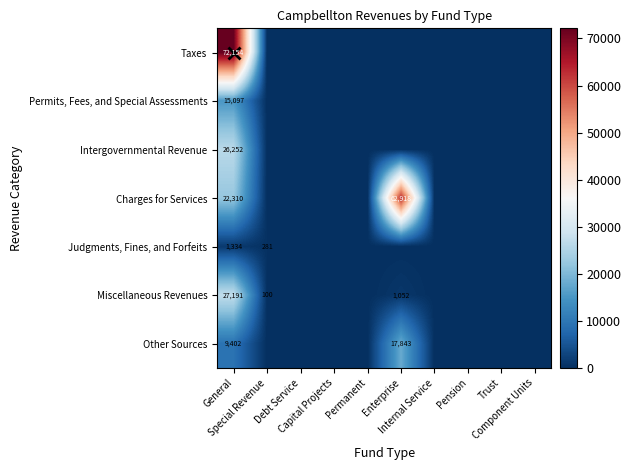

The value of Miscellaneous Revenues at Trust is 9872. True or false?

False